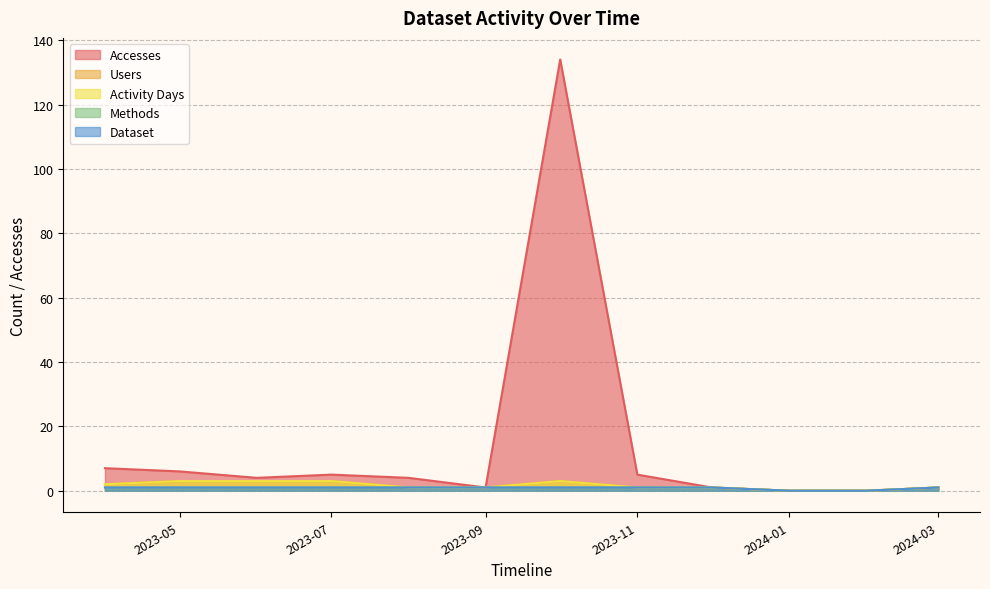

Which series has the widest spread of values?

Accesses